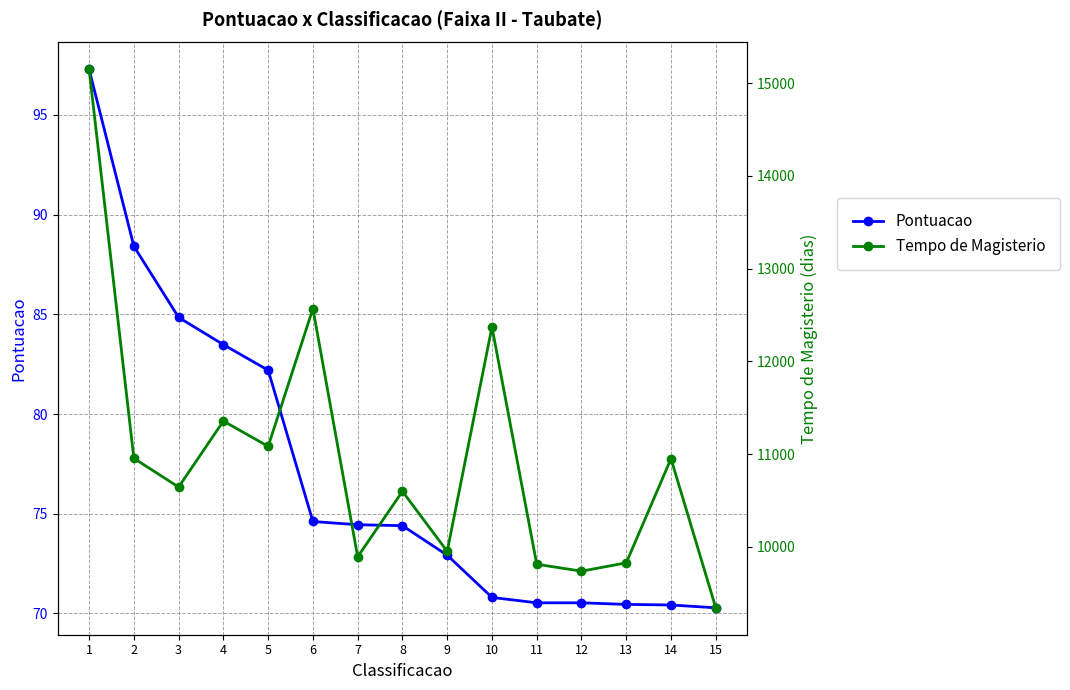

What is the maximum value for Pontuacao?

97.3